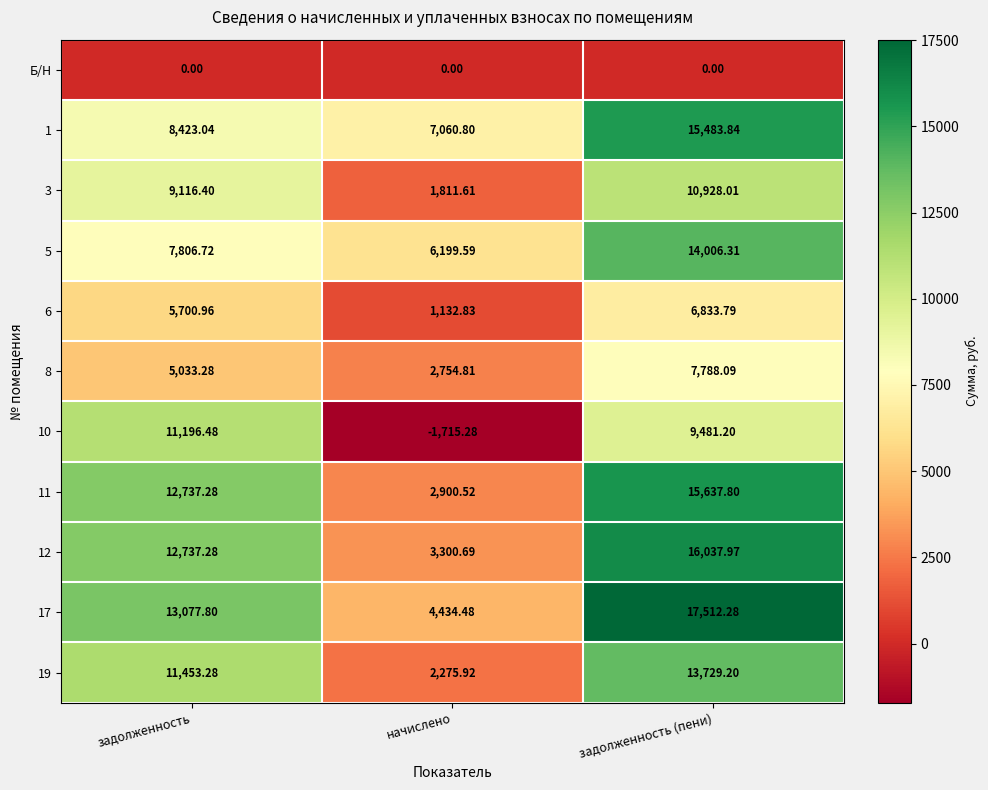

Which label corresponds to the smallest value in the chart?

начислено